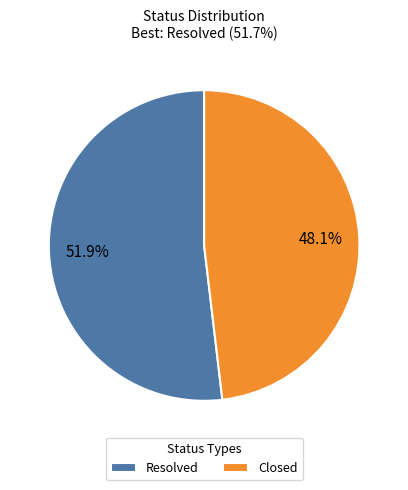

Which slice represents more than half of the pie?

Resolved